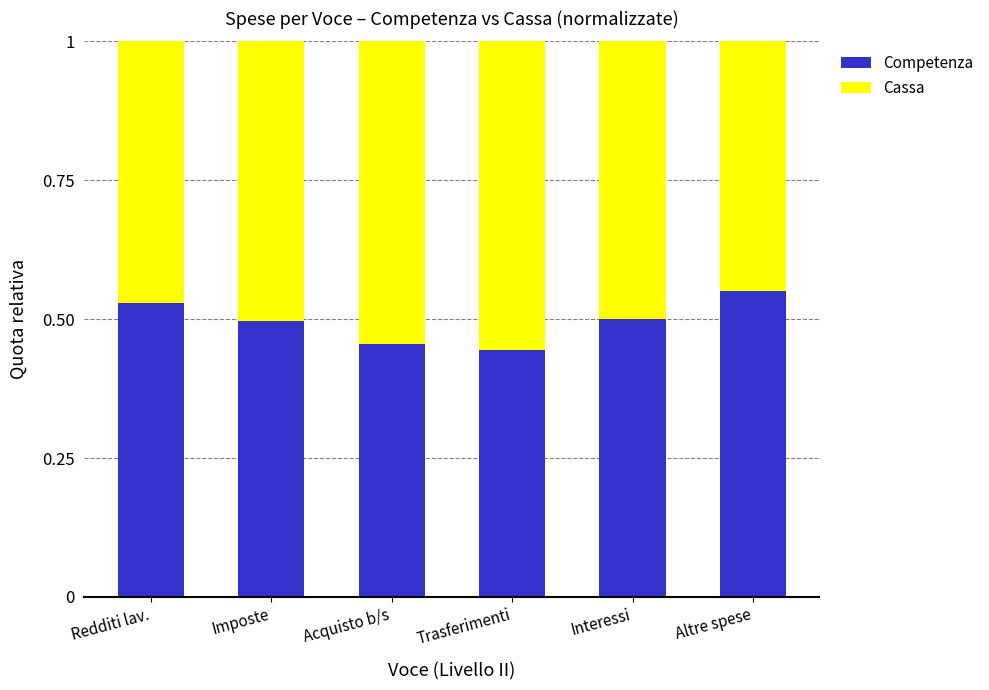

Count the Competenza values in the range 0 to 1.

6